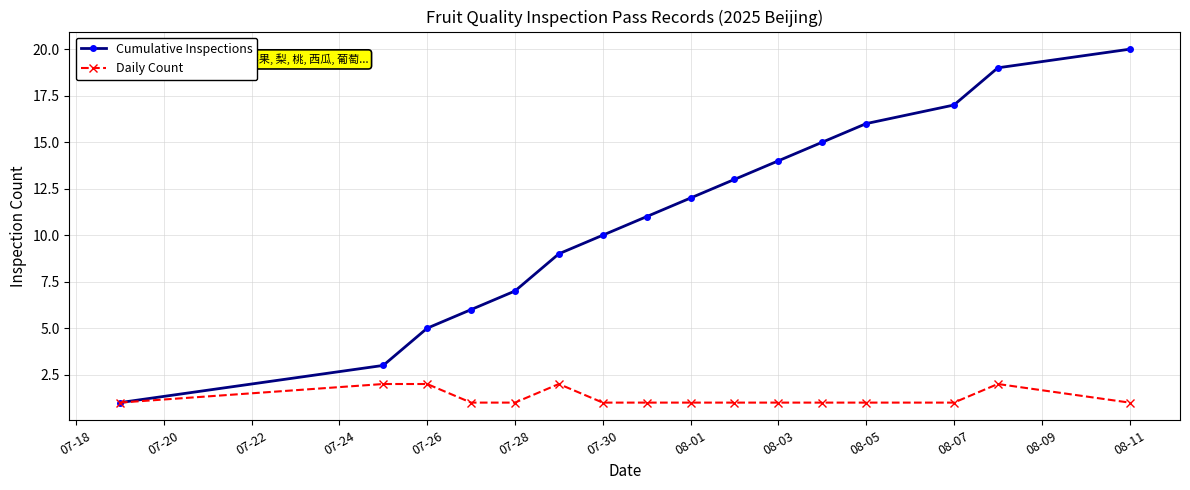

Which series has the largest total across all categories?

Cumulative Inspections